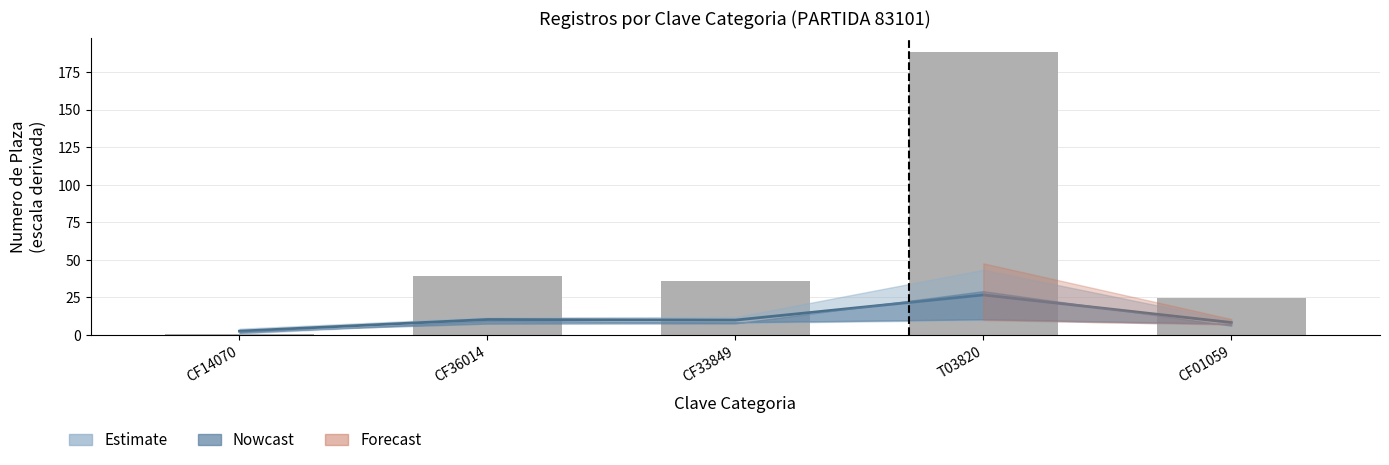

List the labels in order of value, largest first.

T03820, CF36014, CF33849, CF01059, CF14070